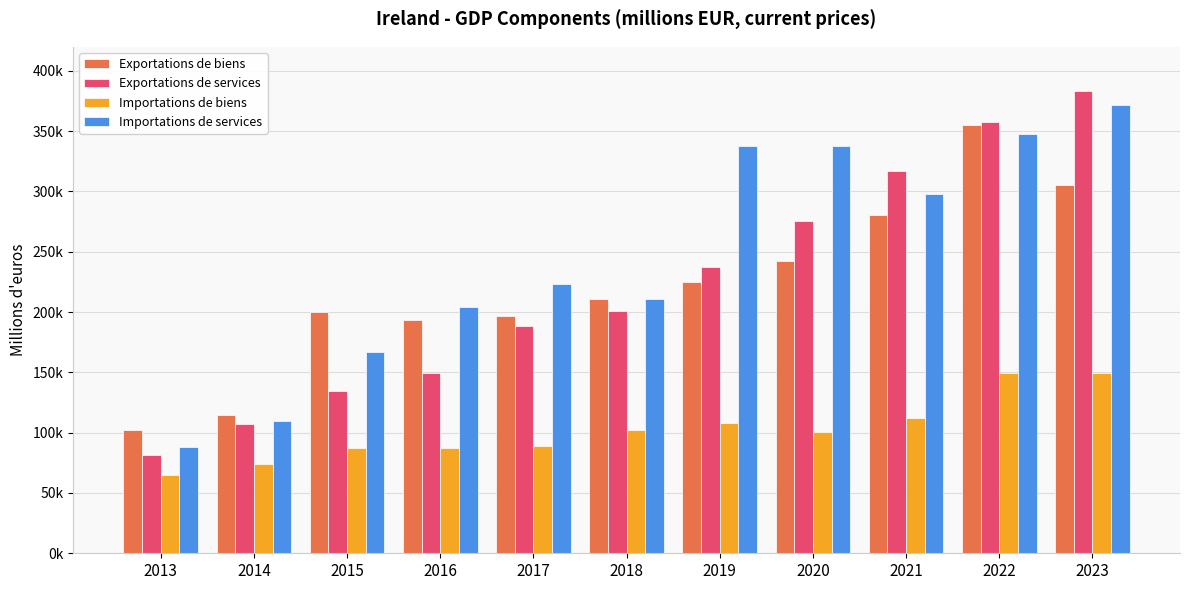

What are all the series names shown in the legend?

Exportations de biens, Exportations de services, Importations de biens, Importations de services